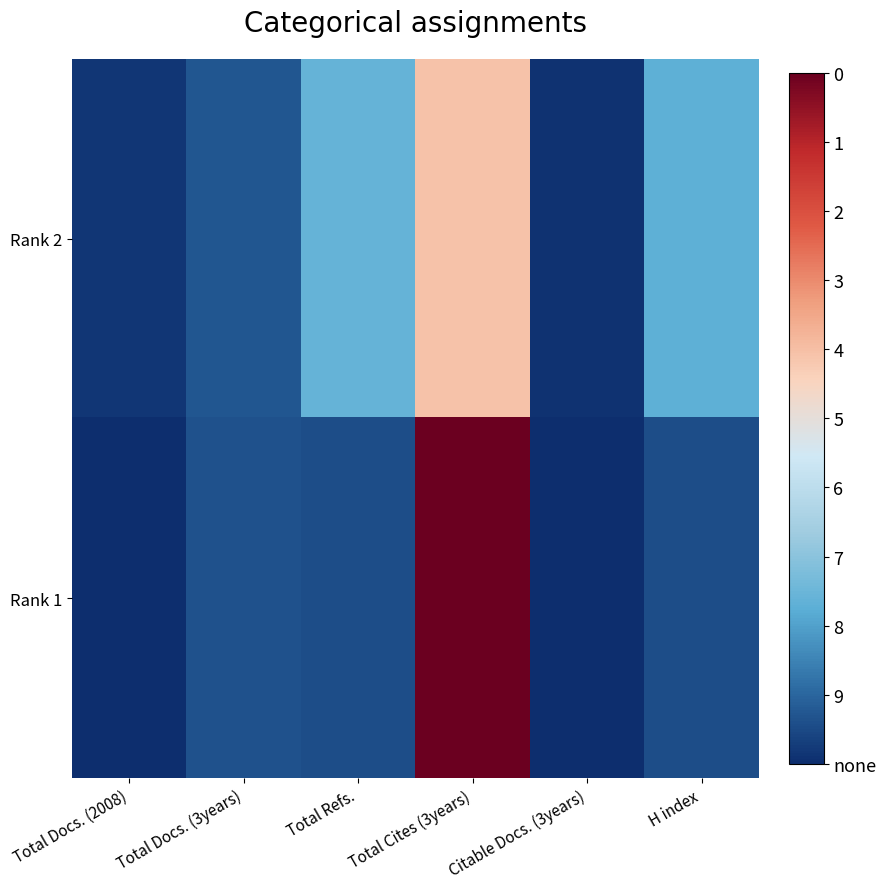

At how many categories does at least one series exceed 3?

1